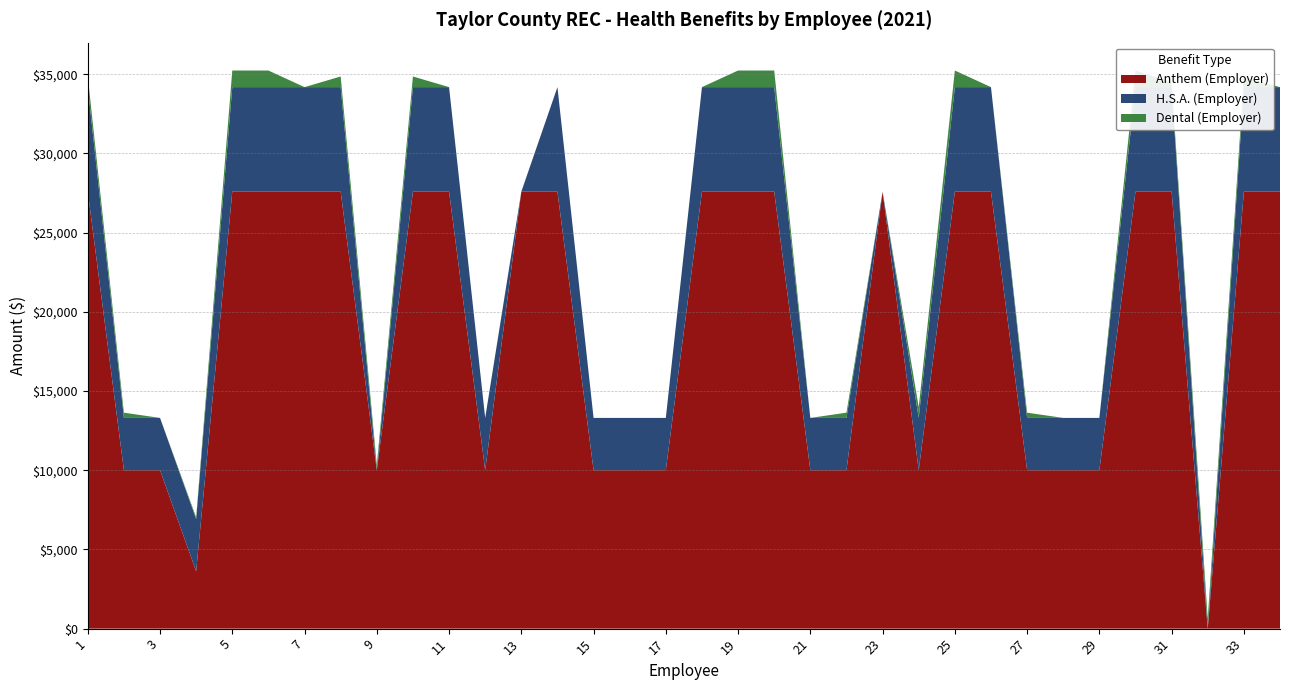

Reading left to right, transcribe all the data shown in this chart.

H.S.A. (Employer): 6600.0	3300.0	3300.0	3300.0	6600.0	6600.0	6600.0	6600.0	0.0	6600.0	6600.0	3300.0	0.0	6600.0	3300.0	3300.0	3300.0	6600.0	6600.0	6600.0	3300.0	3300.0	0.0	3300.0	6600.0	6600.0	3300.0	3300.0	3300.0	6600.0	6600.0	0.0	6600.0	6600.0
Dental (Employer): 672.2	329.6	0.0	109.9	1048.1	1048.1	0.0	672.2	329.6	672.2	0.0	0.0	0.0	0.0	0.0	0.0	0.0	0.0	1048.1	1048.1	0.0	329.6	0.0	672.2	1048.1	0.0	329.6	0.0	0.0	1048.1	329.6	633.0	629.0	0.0
Anthem (Employer): 27580.9	10001.5	10001.5	3615.8	27580.9	27580.9	27580.9	27580.9	10001.5	27580.9	27580.9	10001.5	27580.9	27580.9	10001.5	10001.5	10001.5	27580.9	27580.9	27580.9	10001.5	10001.5	27580.9	10001.5	27580.9	27580.9	10001.5	10001.5	10001.5	27580.9	27580.9	0.0	27580.9	27580.9